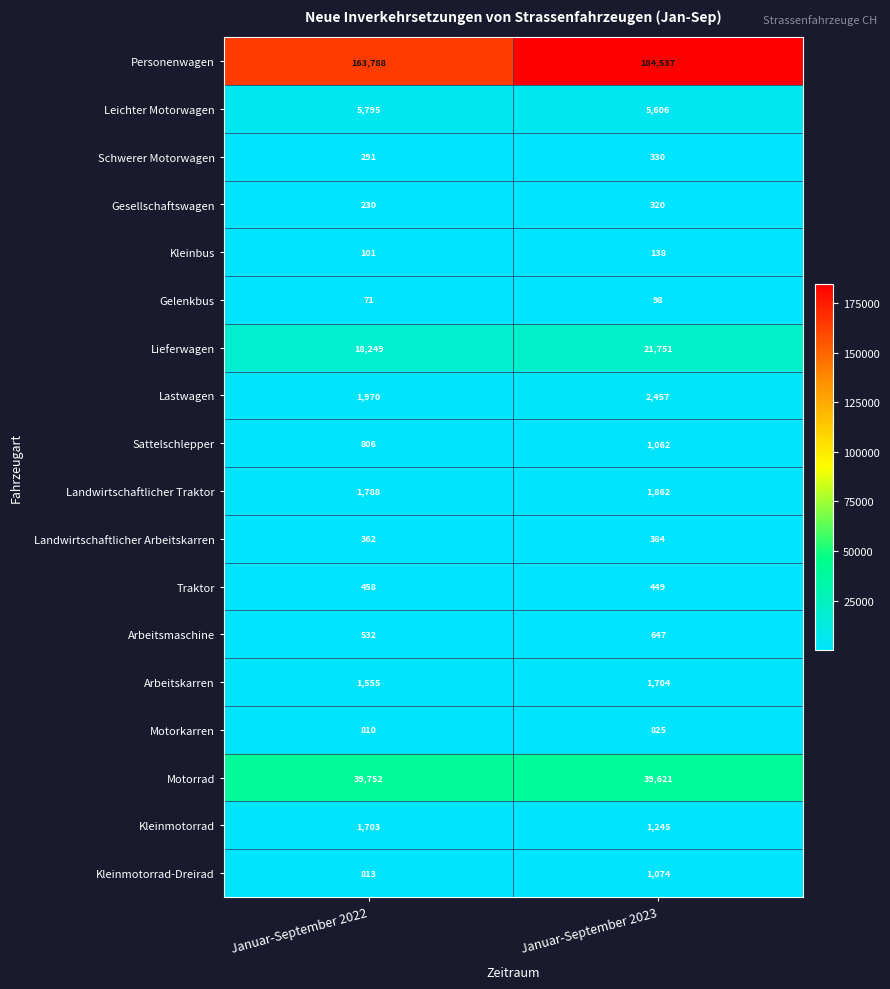

Where is Arbeitskarren nearest to the value 1629?

Januar-September 2022